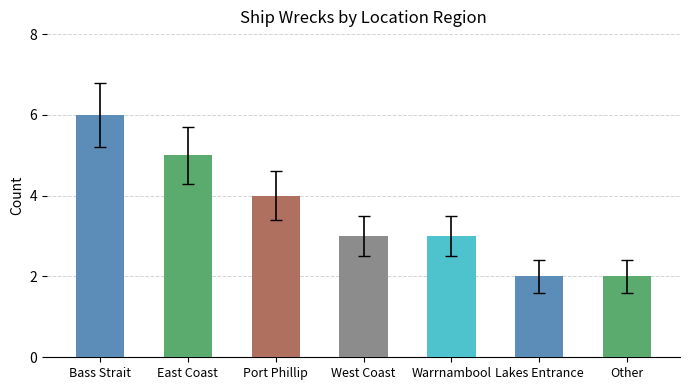

Count the values in the range 2 to 5.

6